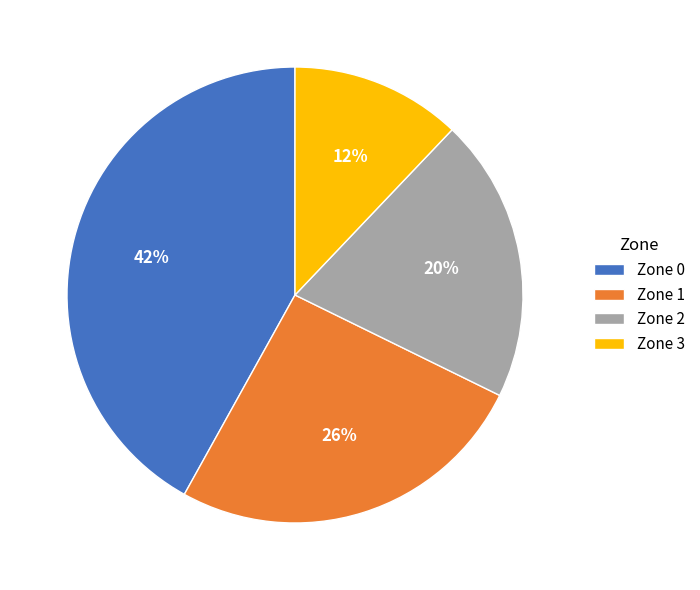

Rank the categories by value from lowest to highest.

Zone 3, Zone 2, Zone 1, Zone 0